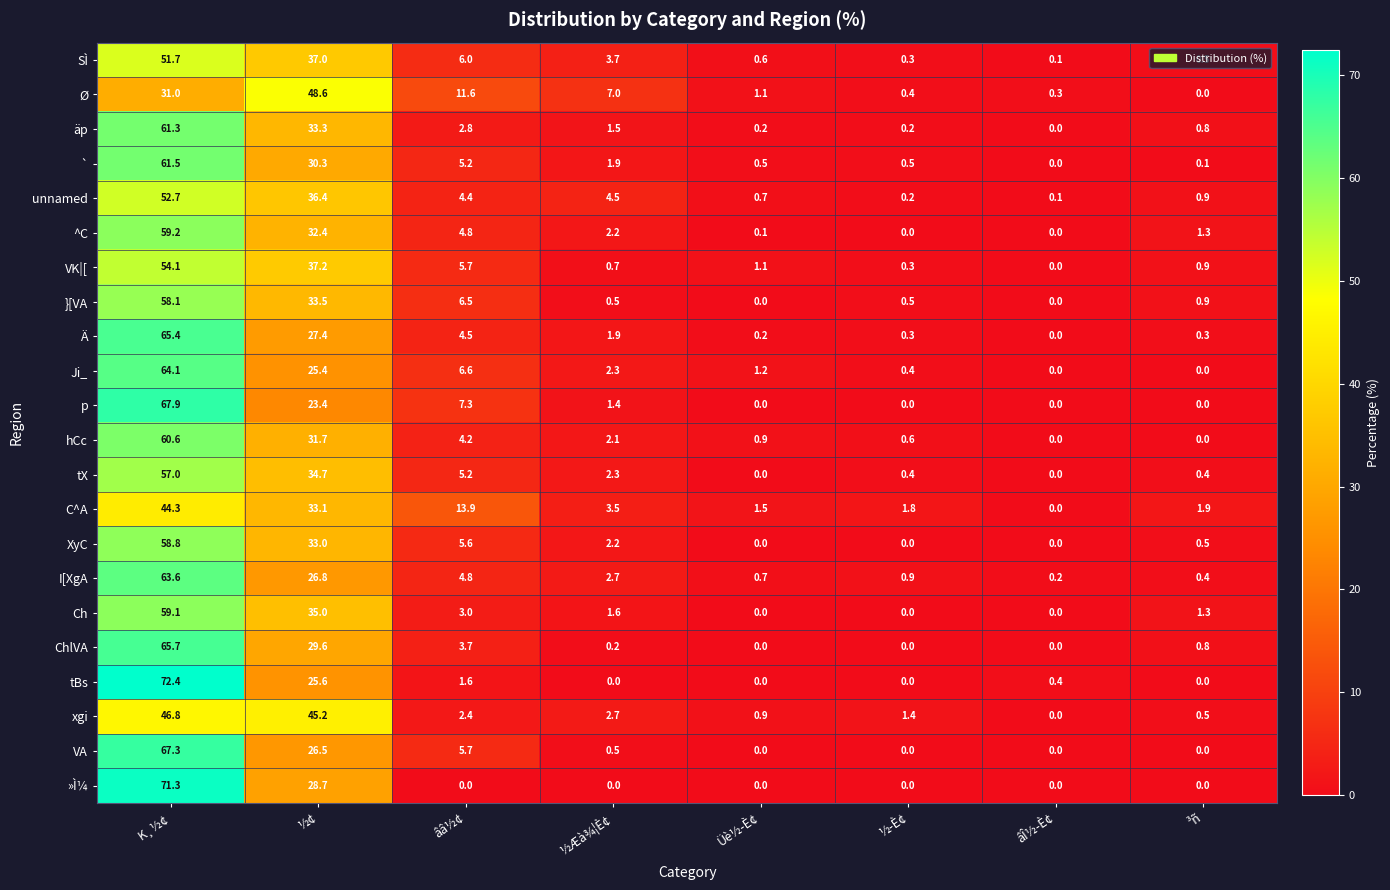

Where is ` nearest to the value 30?

½¢